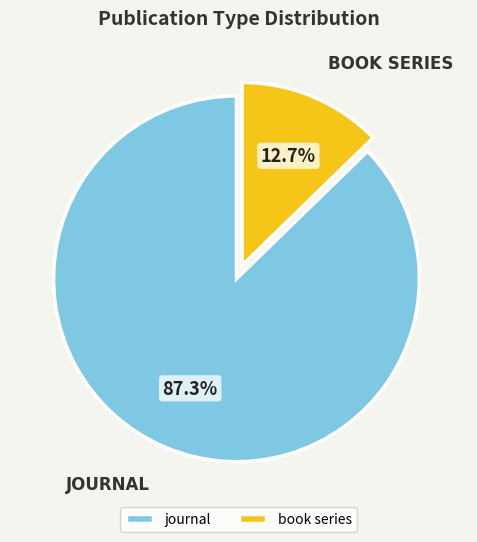

To the nearest percent, what portion does journal represent?

87%